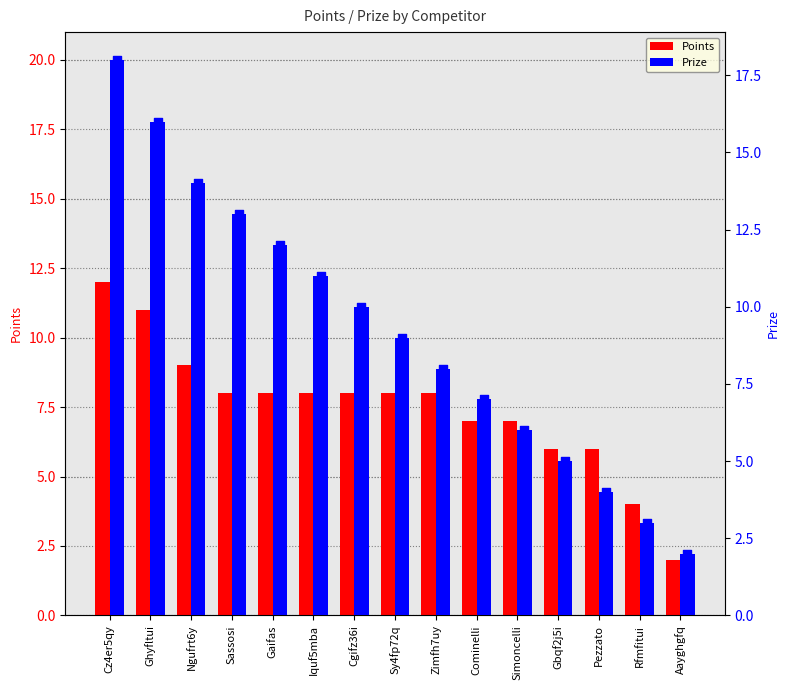

At which category is the sum across all series the highest?

Cz4er5qy